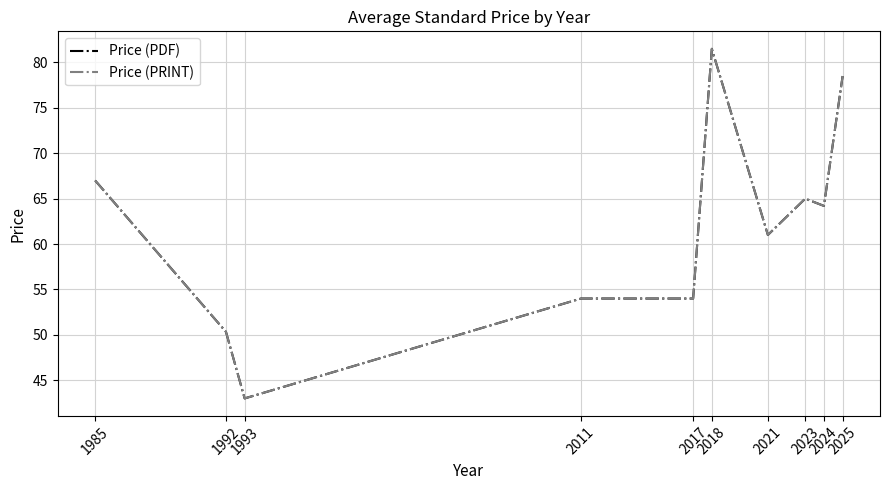

Which series has the largest total across all categories?

Price (PDF)